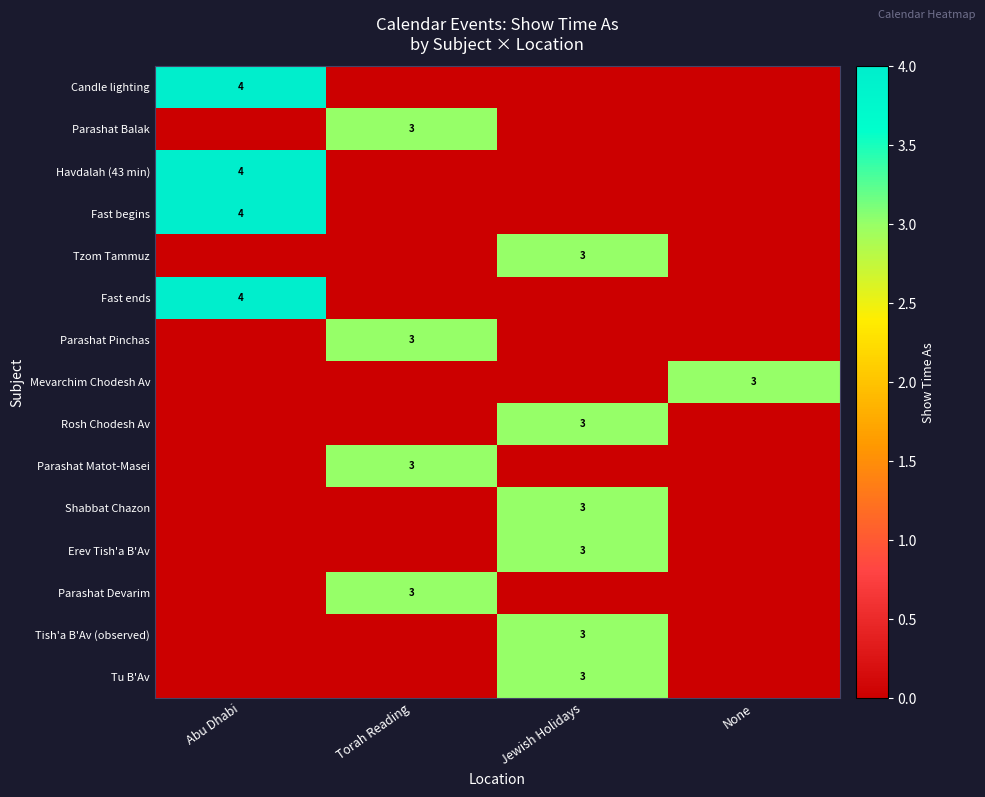

At how many categories does at least one series exceed 3?

1